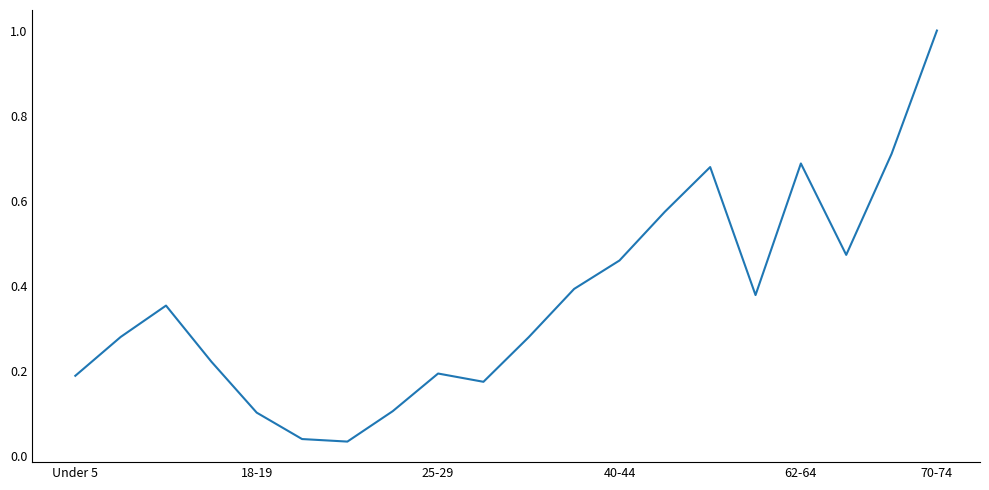

What is the maximum value shown in the chart?

1.0